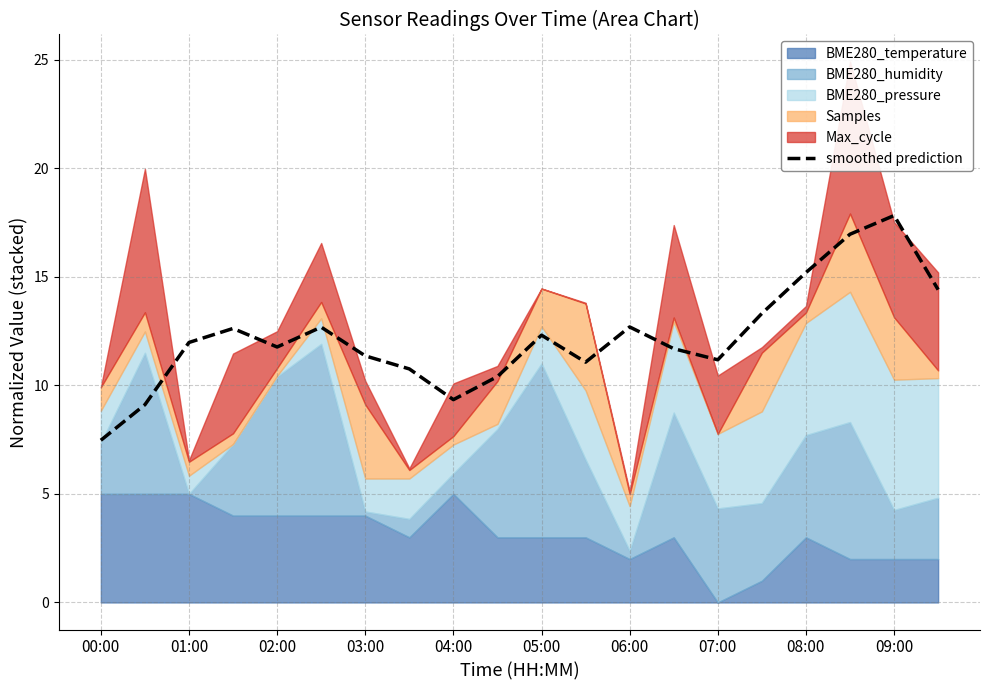

At which label does smoothed prediction reach its minimum?

00:00